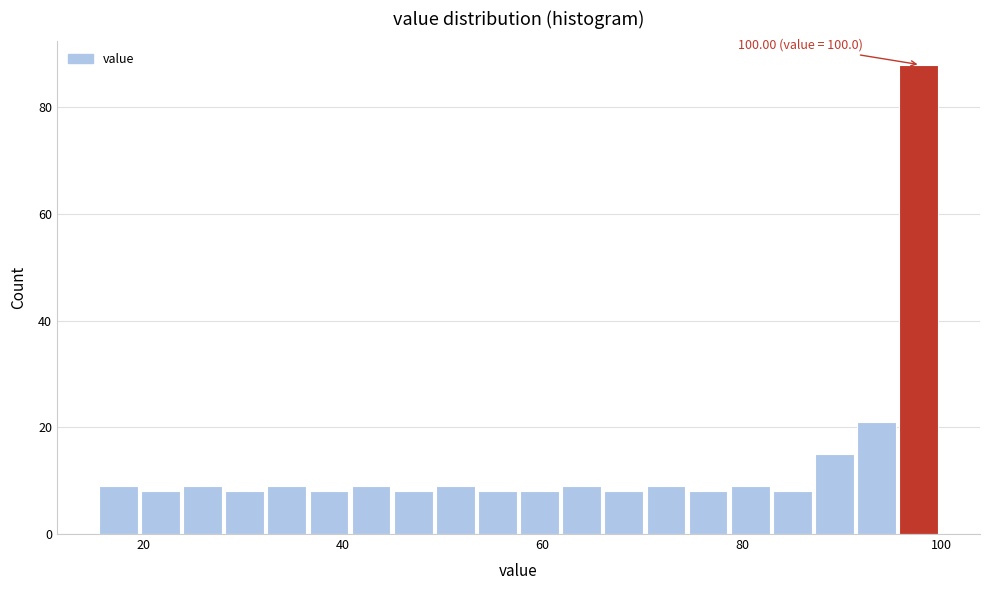

Read against the x-axis, roughly where is the centre of the tallest bar?

98